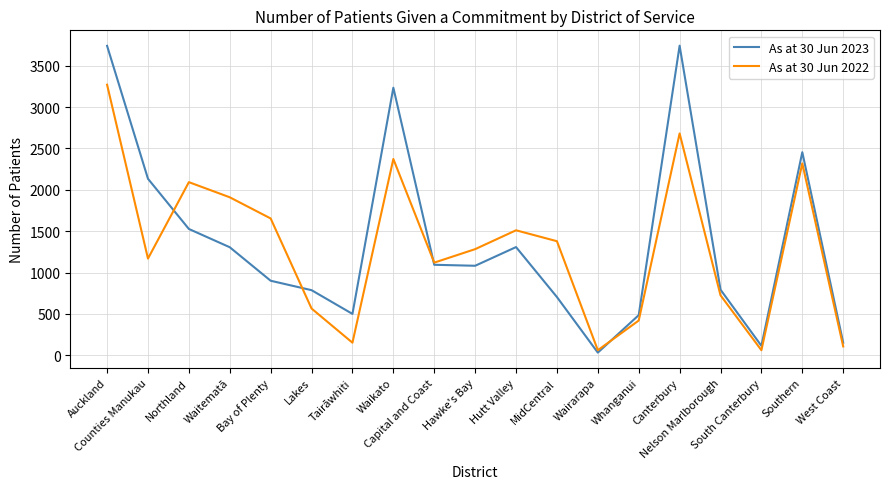

At which label is As at 30 Jun 2022 closest to 1666?

Bay of Plenty